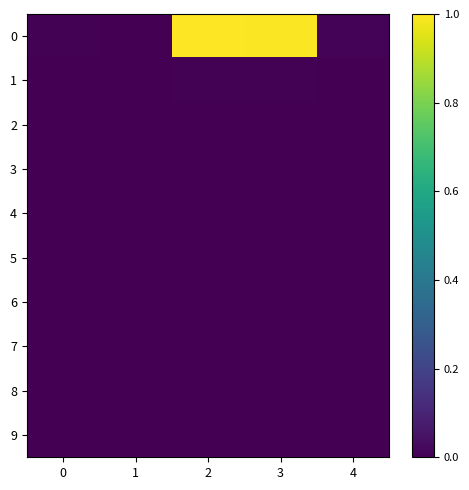

Which category has the highest value across all series?

2